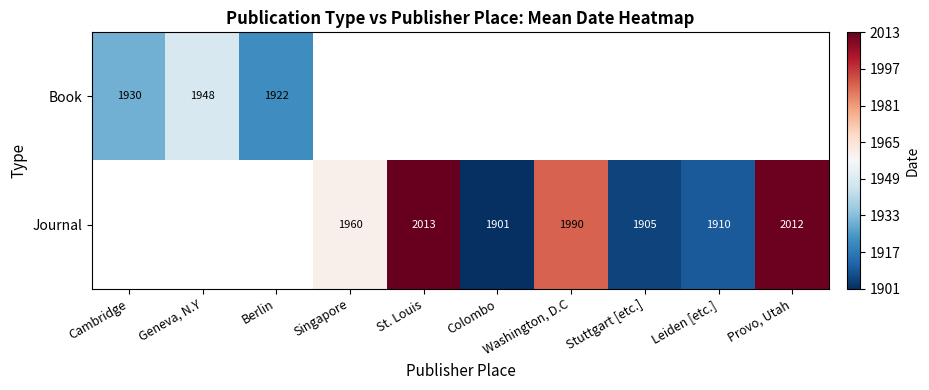

The Journal series shows 1960.0 at Singapore. True or false?

True